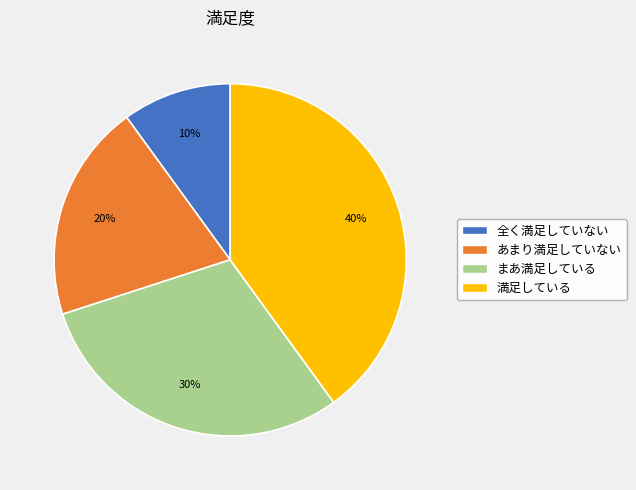

Is the sum of まあ満足している and 全く満足していない greater than half?

No